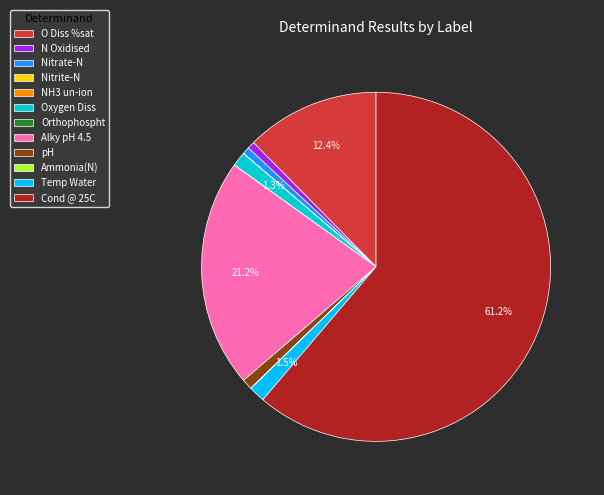

What percentage is NOT represented by O Diss %sat?

87.6%